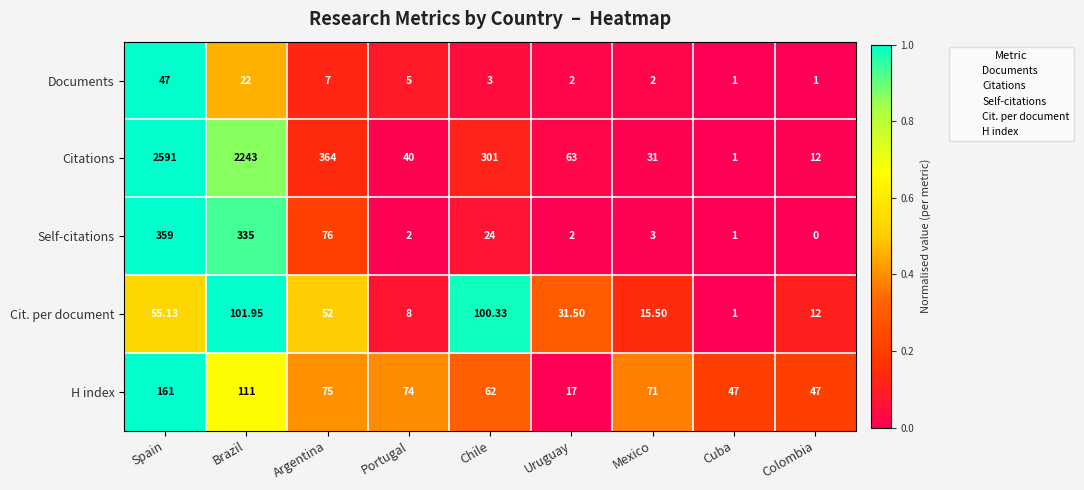

At how many categories does at least one series exceed 0?

9